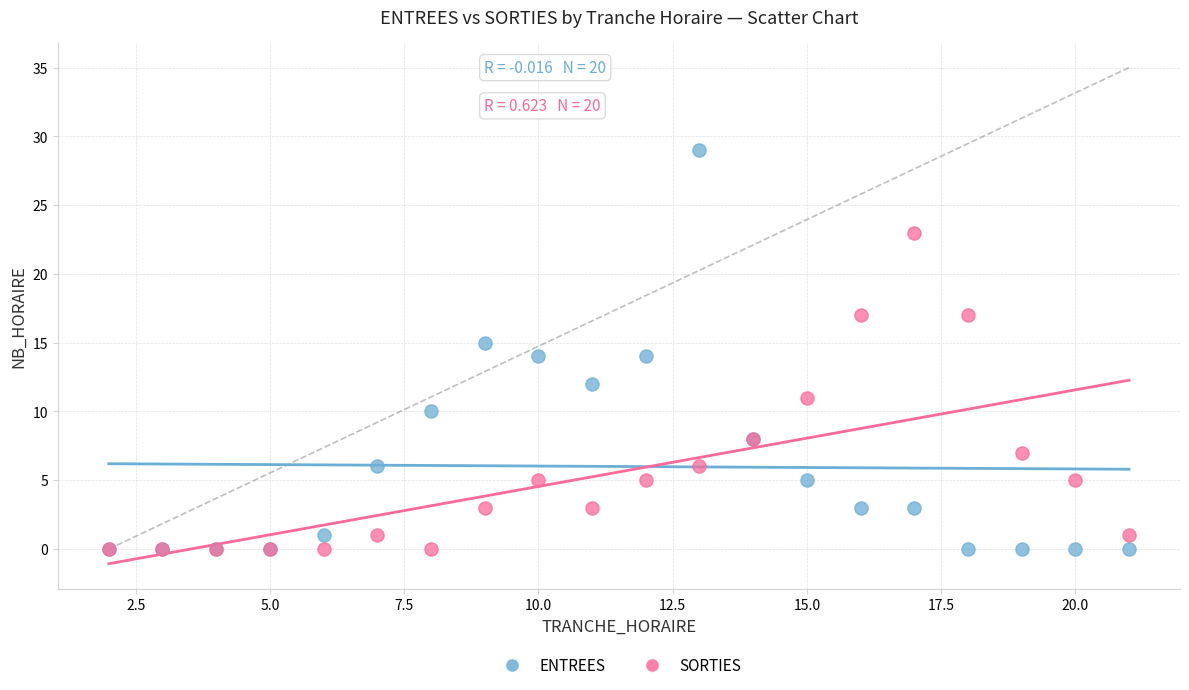

Which series has the widest spread of Y values?

ENTREES